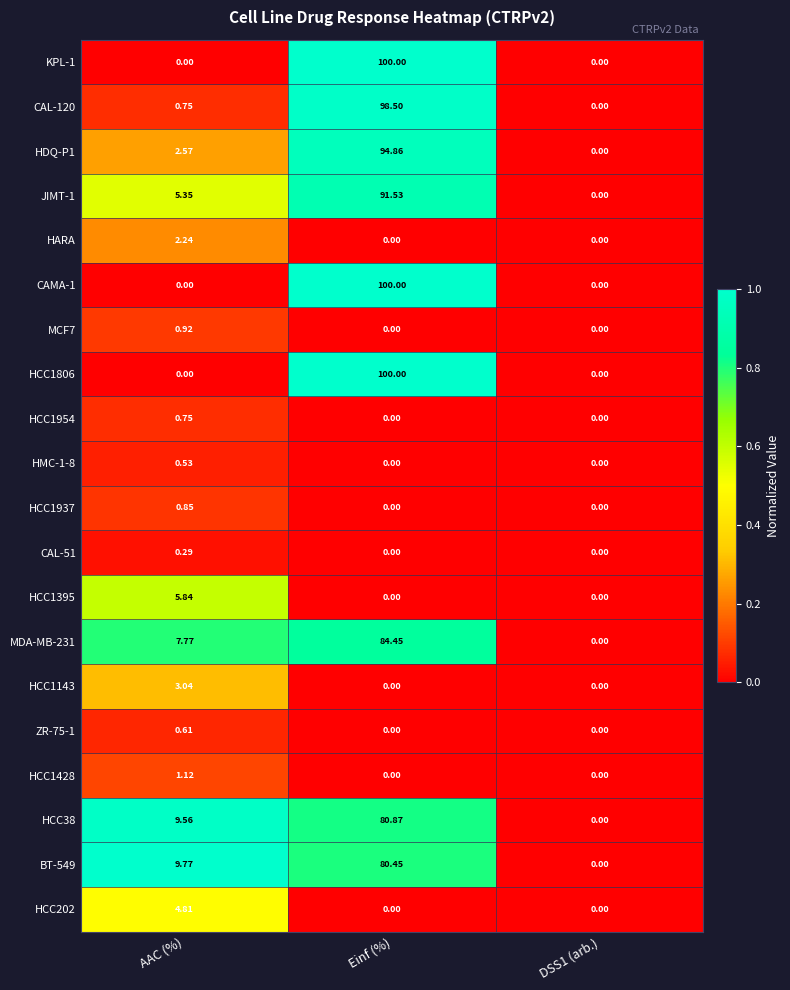

What is the spread (max minus min) of values at Einf (%)?

100.0